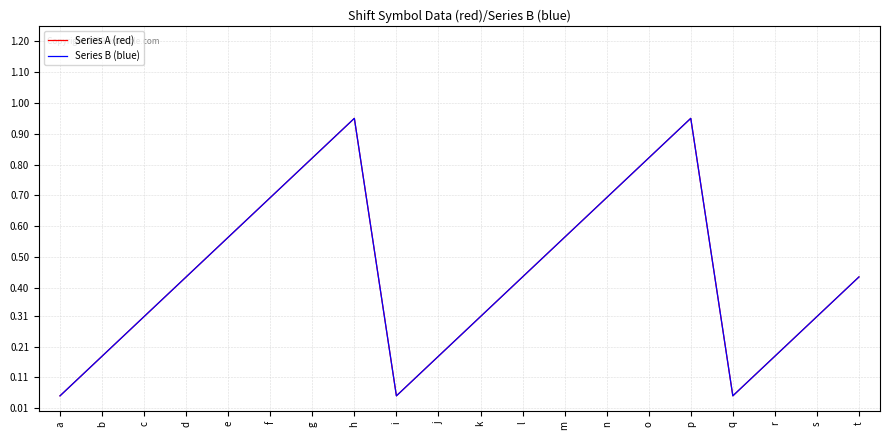

Which series has the widest spread of values?

Series A (red)